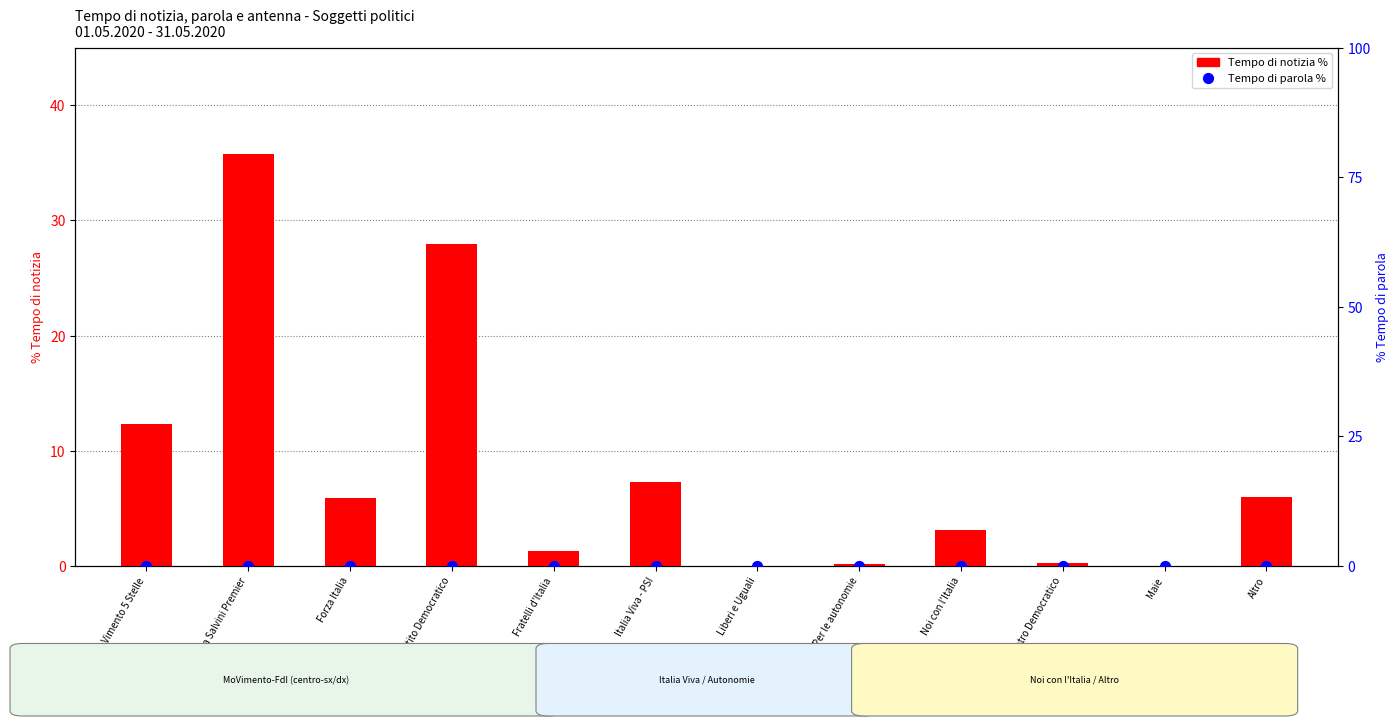

Which series has the largest total across all categories?

Tempo di notizia %